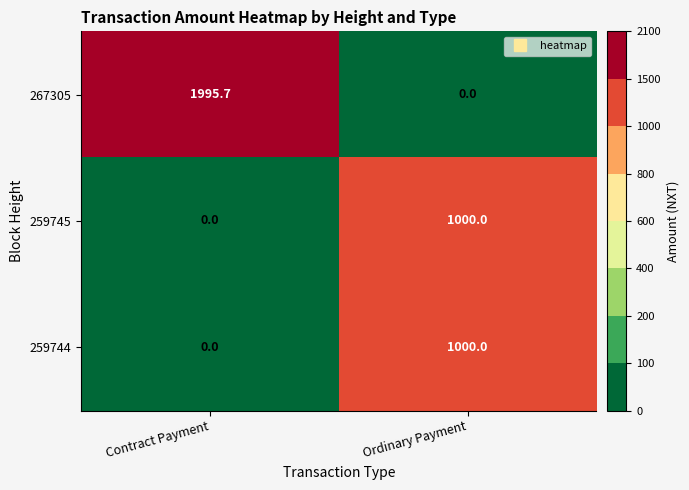

Reading left to right, transcribe all the data shown in this chart.

267305: Contract Payment=1995.7	Ordinary Payment=0.0
259745: Contract Payment=0.0	Ordinary Payment=1000.0
259744: Contract Payment=0.0	Ordinary Payment=1000.0